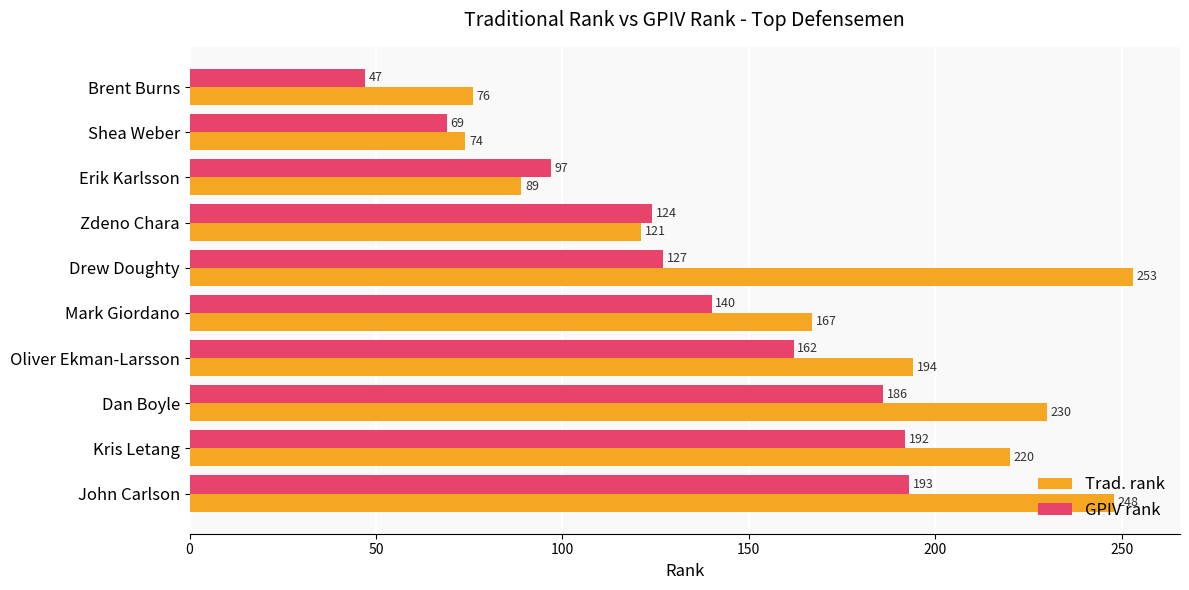

What is the difference between the second highest and minimum values in the GPIV rank series?

145